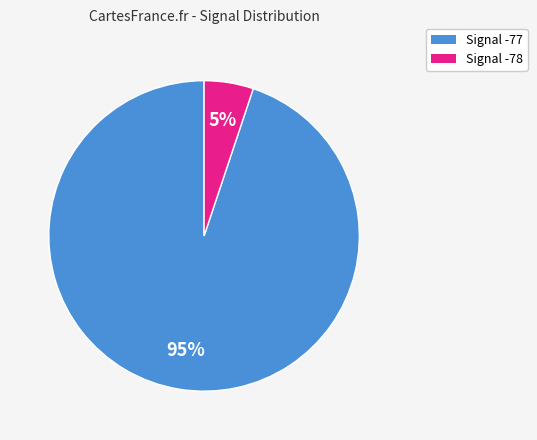

Is there any slice that represents more than half of the pie?

Yes